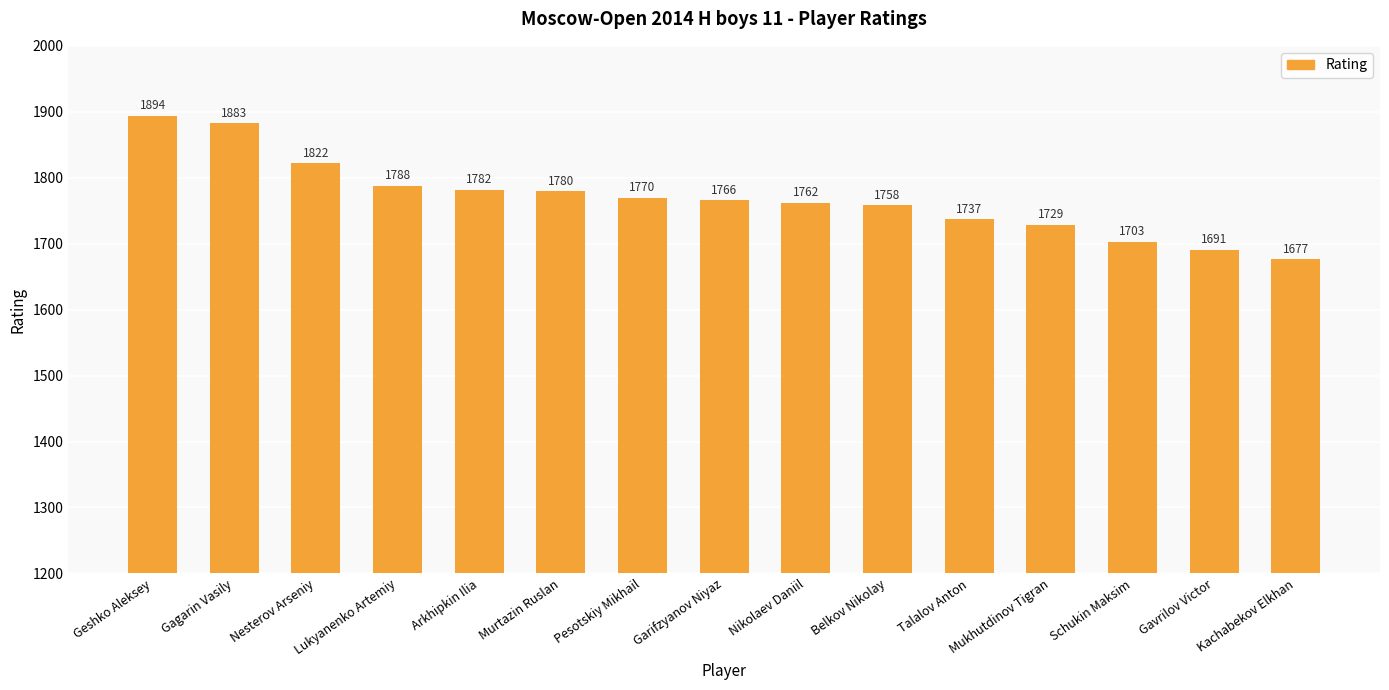

Which has a higher value, Gavrilov Victor or Arkhipkin Ilia?

Arkhipkin Ilia